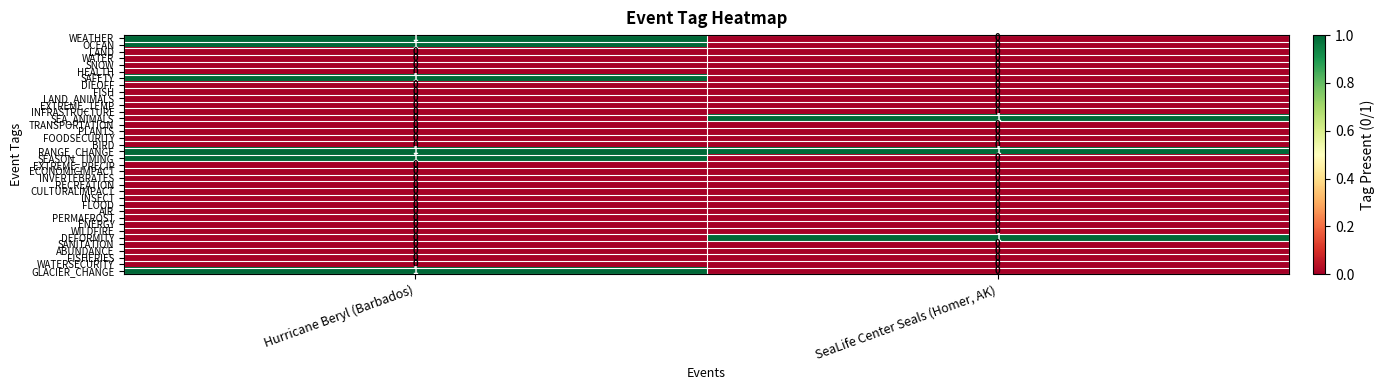

At which category is the sum across all series the highest?

Hurricane Beryl (Barbados)